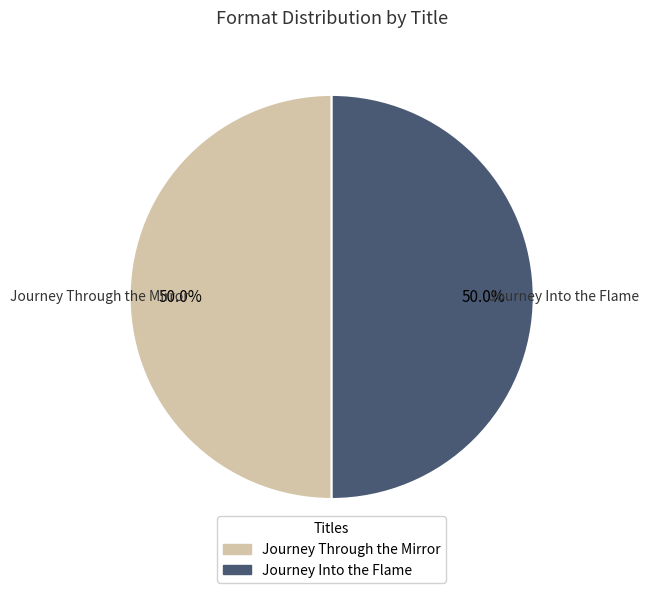

Approximately how many times larger is the value at Journey Into the Flame compared to Journey Through the Mirror?

1.0